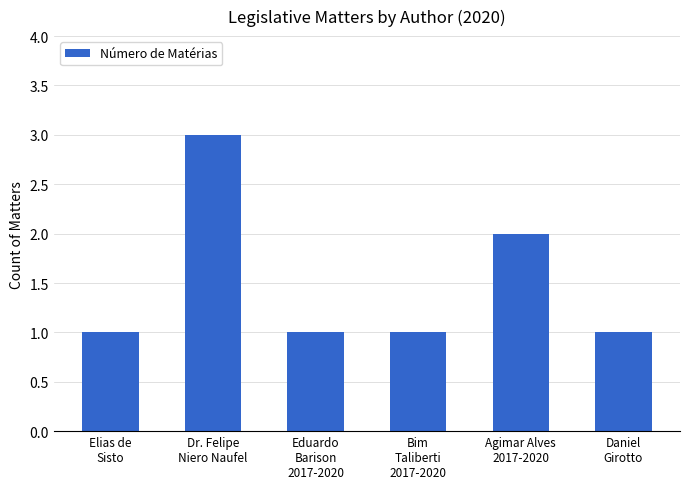

What is the label of the 6th bar from the right?

Elias de
Sisto